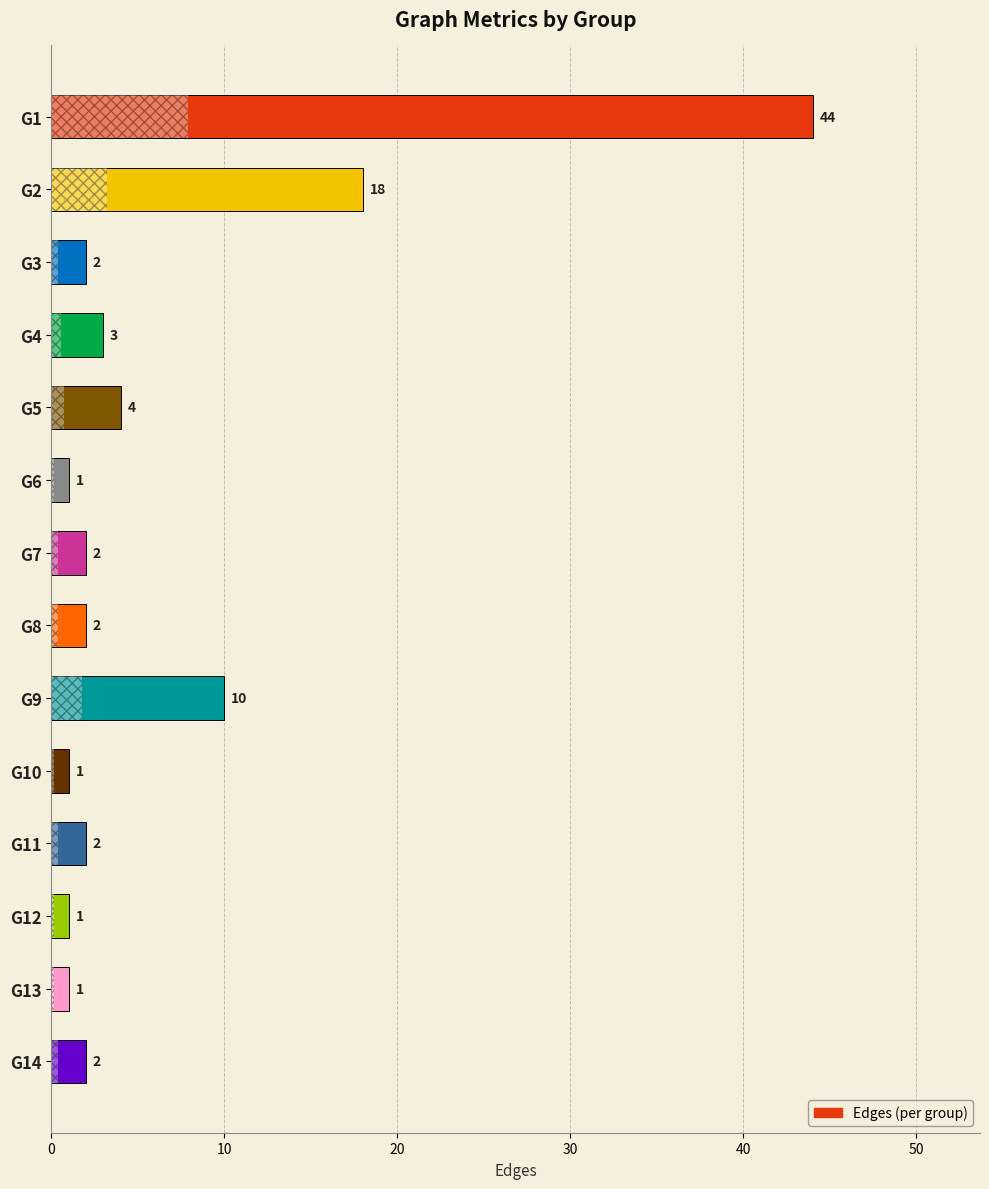

What is the value of the 13th bar from the top?

1